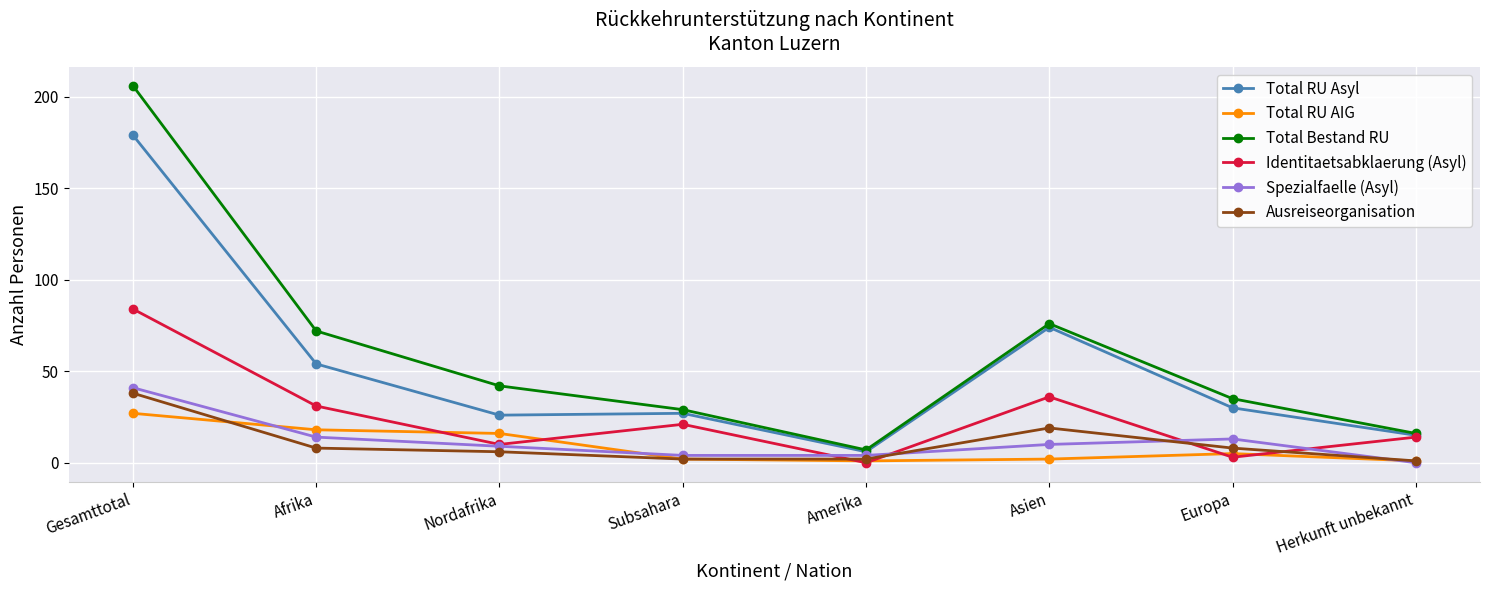

The value of Total Bestand RU at Europa is 35. True or false?

True